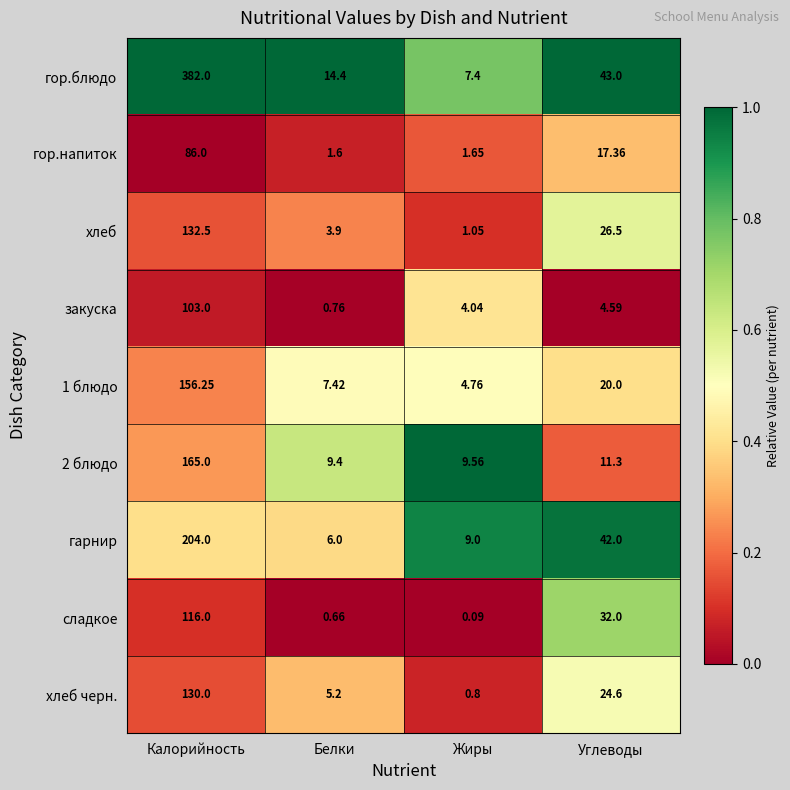

At which label is гарнир closest to 105?

Углеводы